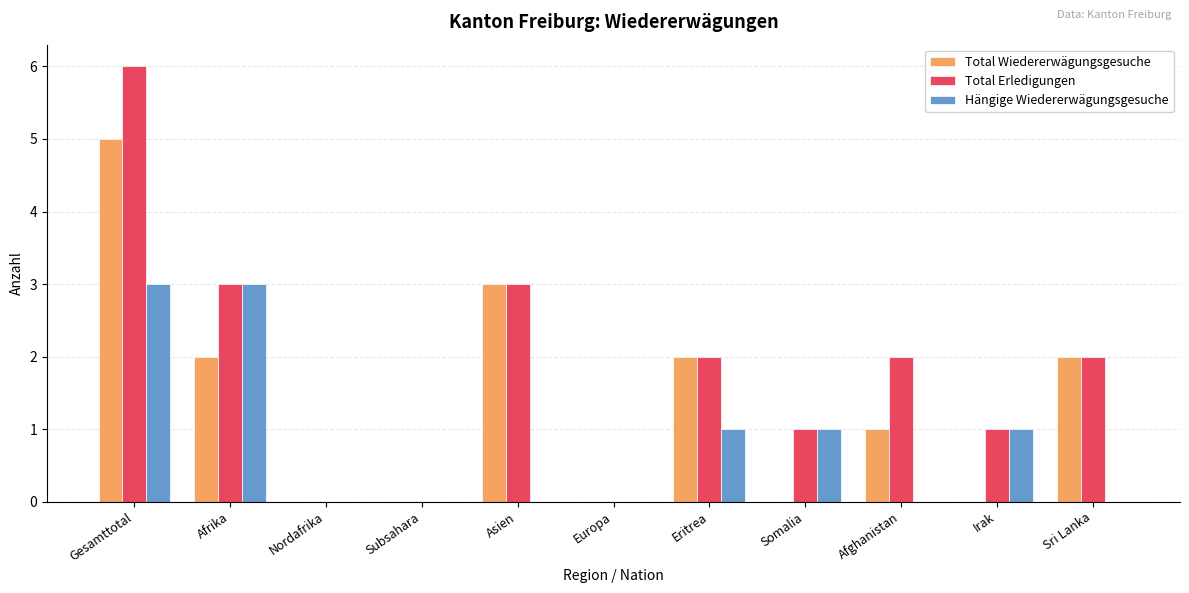

How many categories are shown in the chart?

11